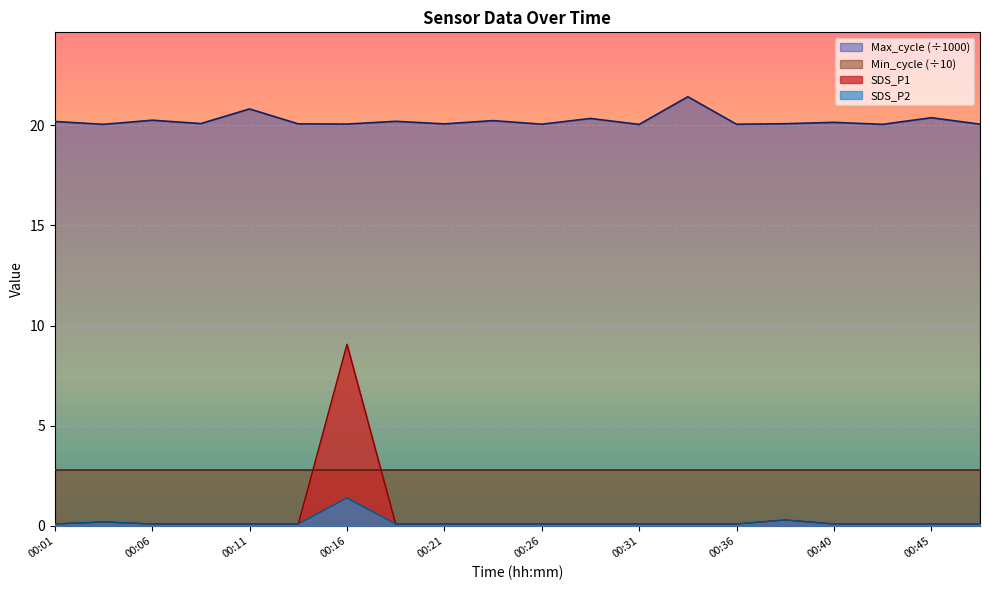

True or false: SDS_P2 and SDS_P1 cross at least once.

False